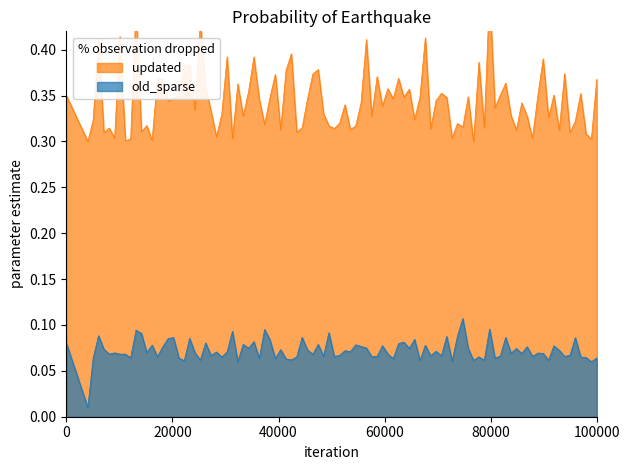

True or false: old_sparse and updated cross at least once.

False